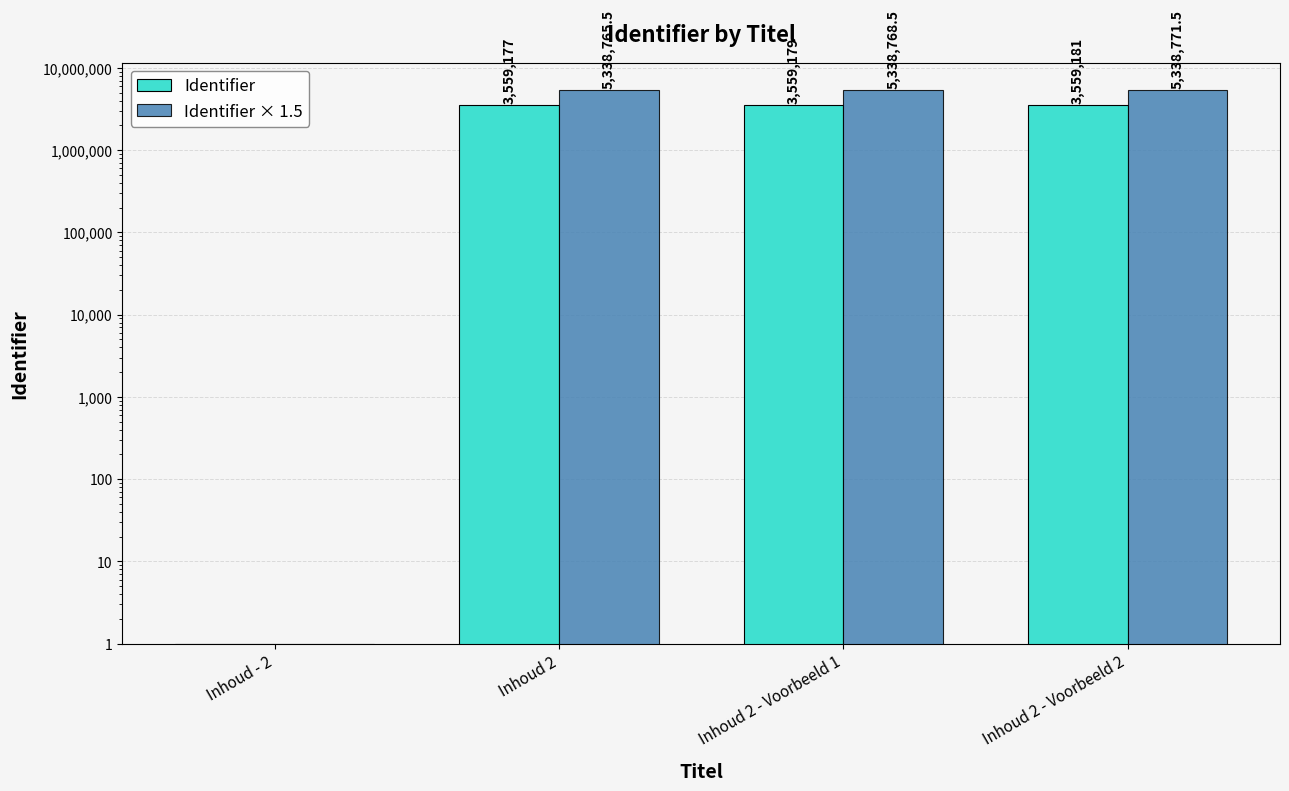

What is the lowest value of the Identifier series?

1.0